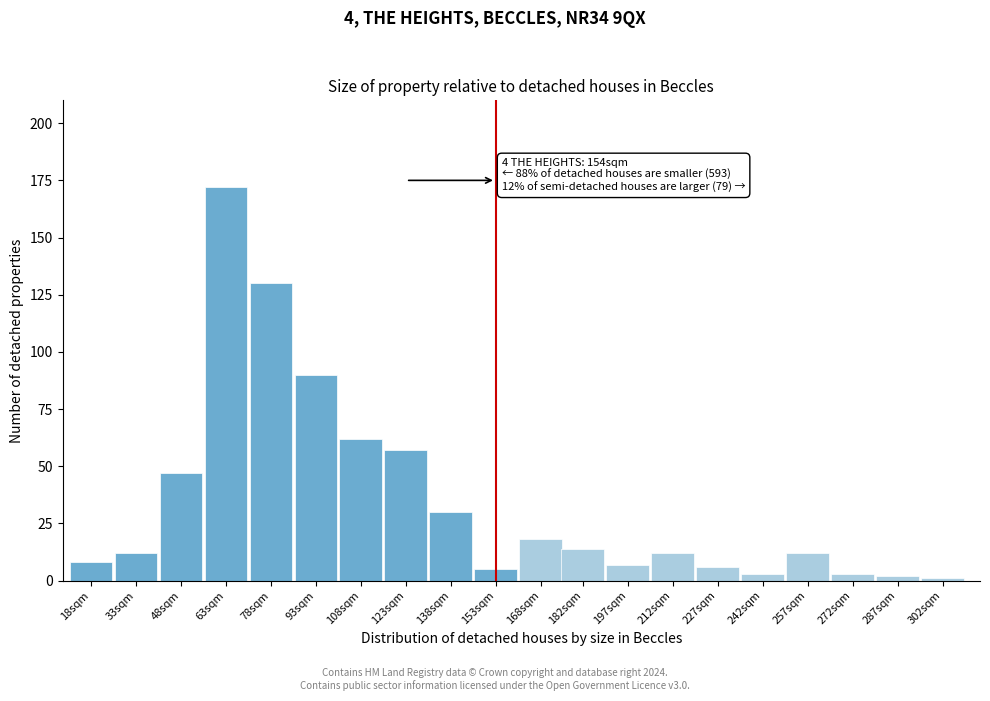

Reading right to left, extract all data points from this chart.

1	2	3	12	3	6	12	7	14	18	5	30	57	62	90	130	172	47	12	8